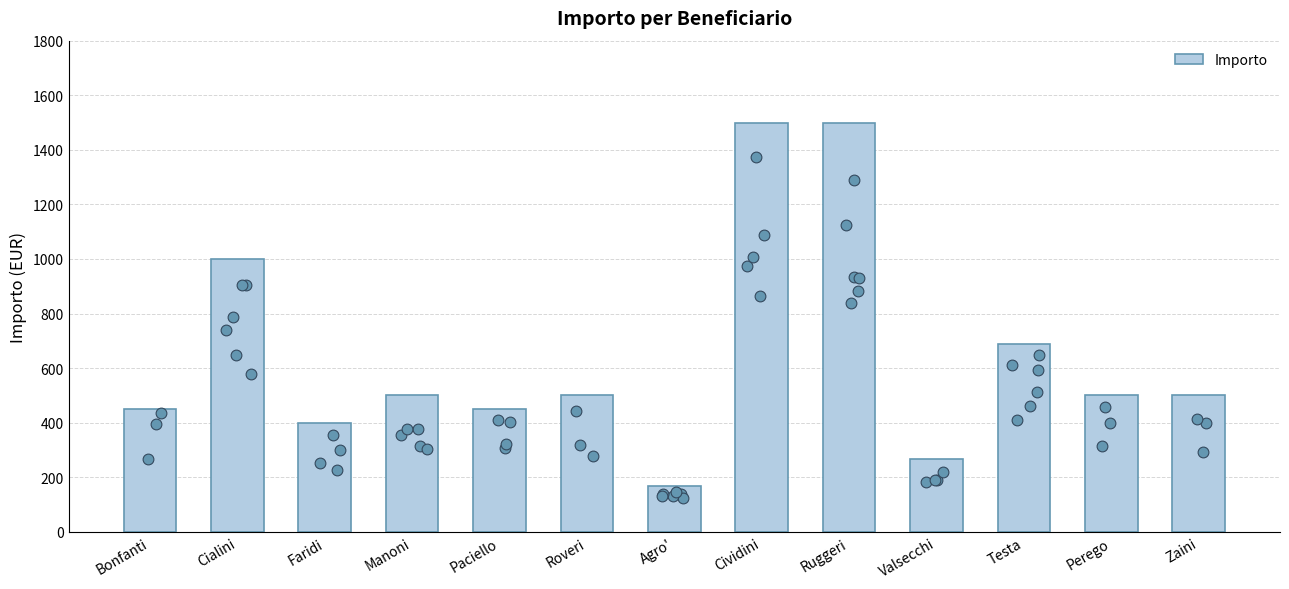

Approximately how many times larger is the value at Roveri compared to Ruggeri?

0.3